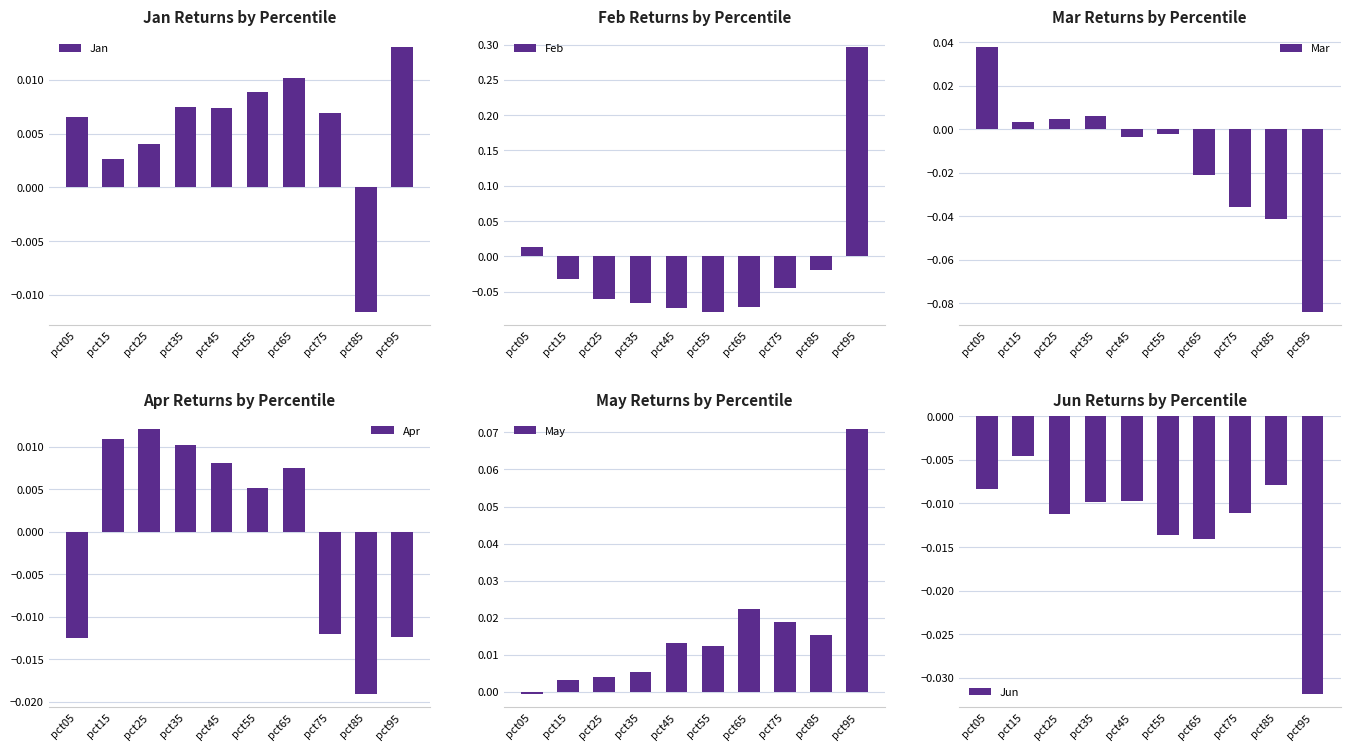

How many bars are there in each group?

6